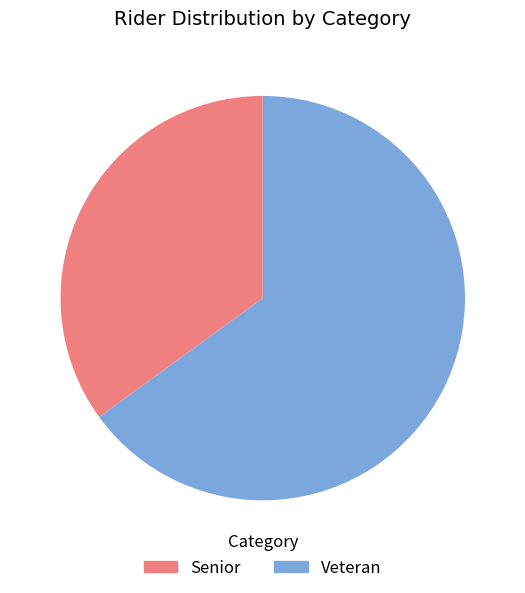

Is it true that Veteran is 65% of the pie?

True